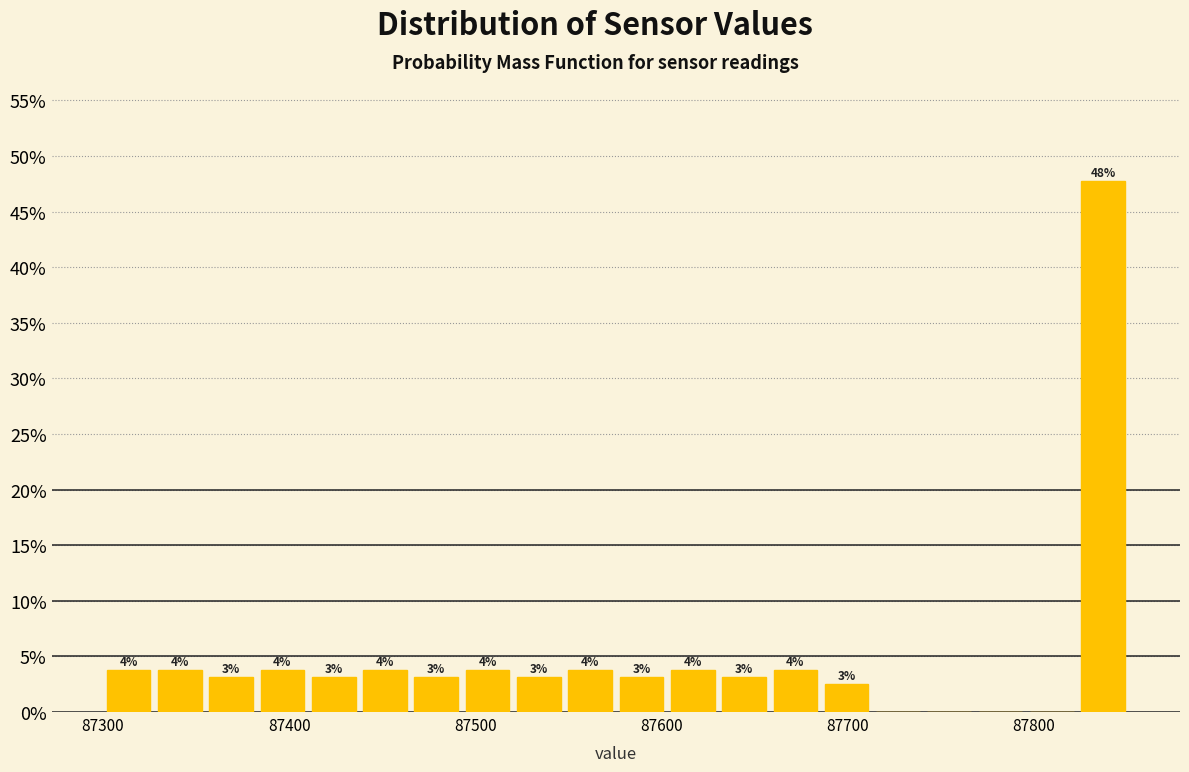

Around what value on the x-axis is the tallest bar? Give the approximate position of its centre, as read against the axis.

87840